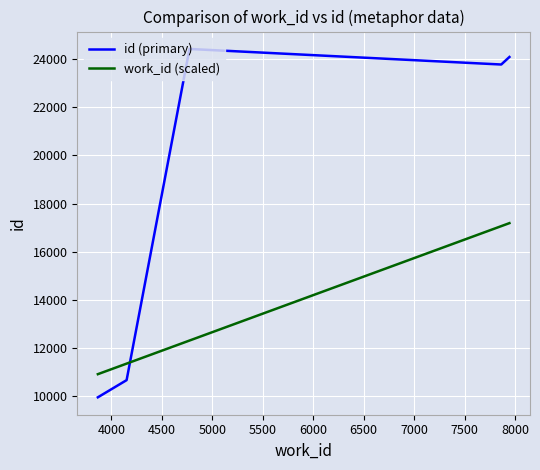

What is the maximum value shown in the chart?

24420.0